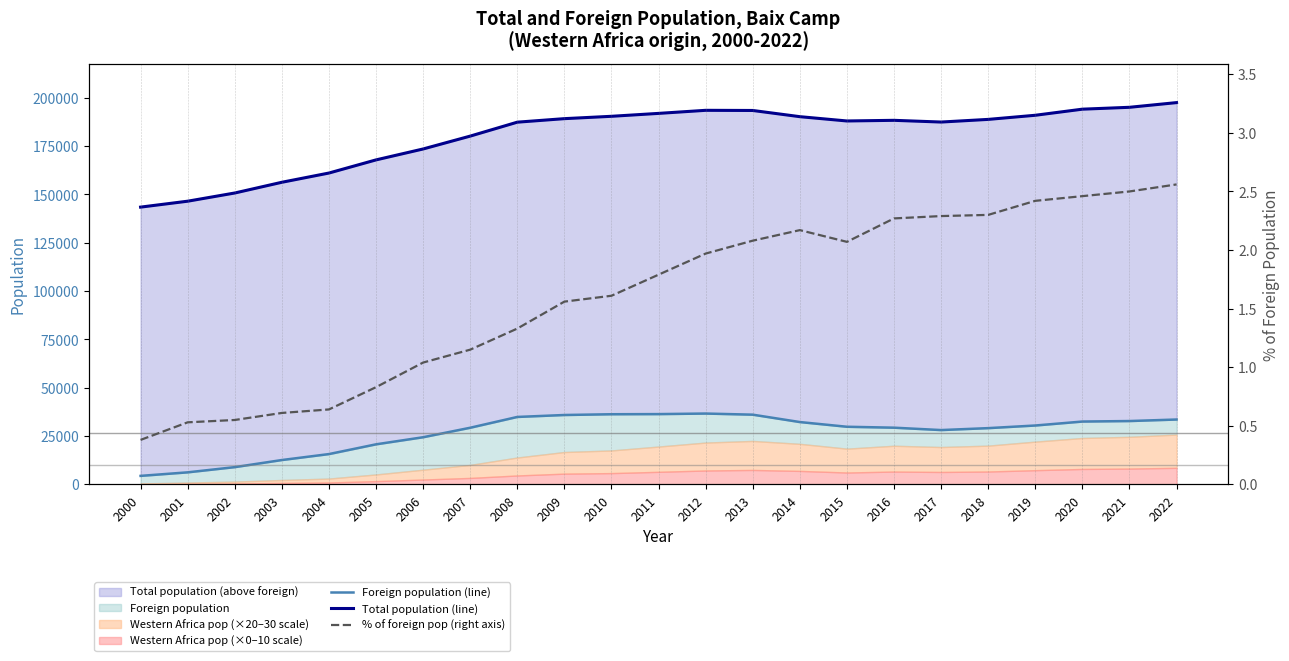

At 2022, list the series in order from smallest to largest.

% of foreign pop (right axis), Foreign population (line), Total population (line)